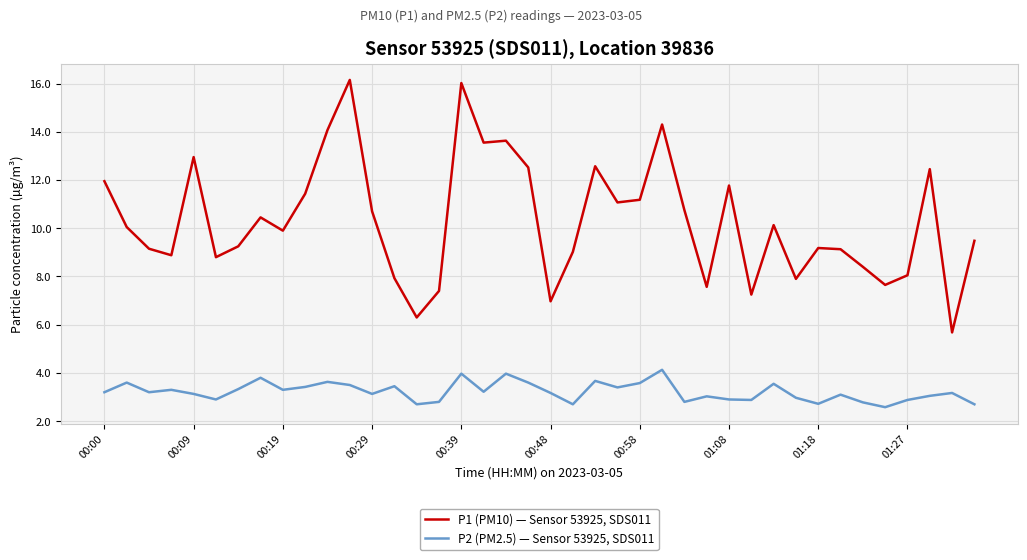

Which series has the largest range (max minus min)?

P1 (PM10) — Sensor 53925, SDS011